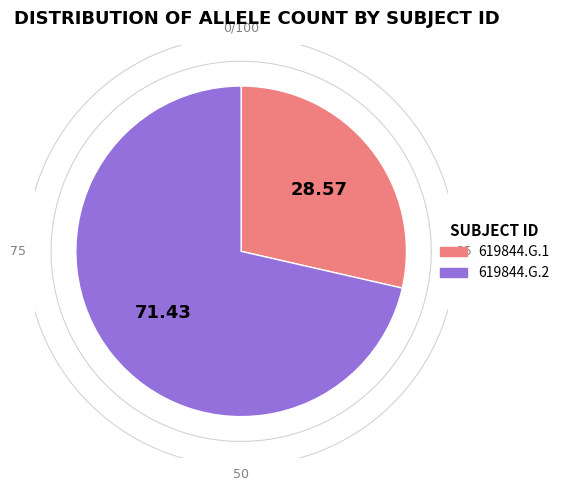

Approximately how many times larger is the value at 619844.G.2 compared to 619844.G.1?

2.5